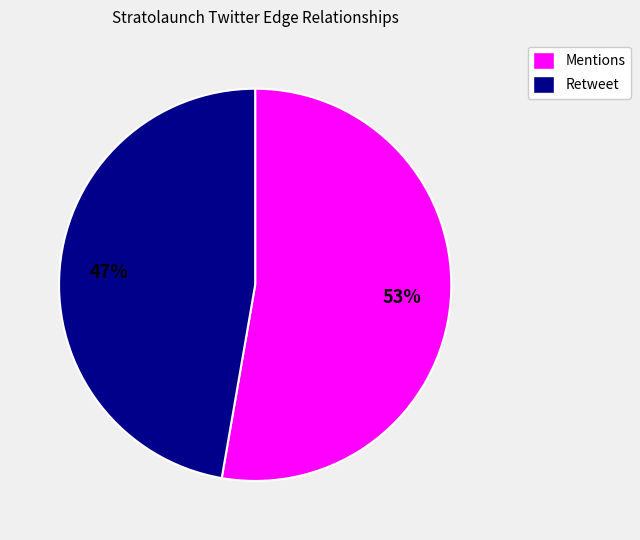

The Mentions slice represents 53% of the pie. True or false?

True